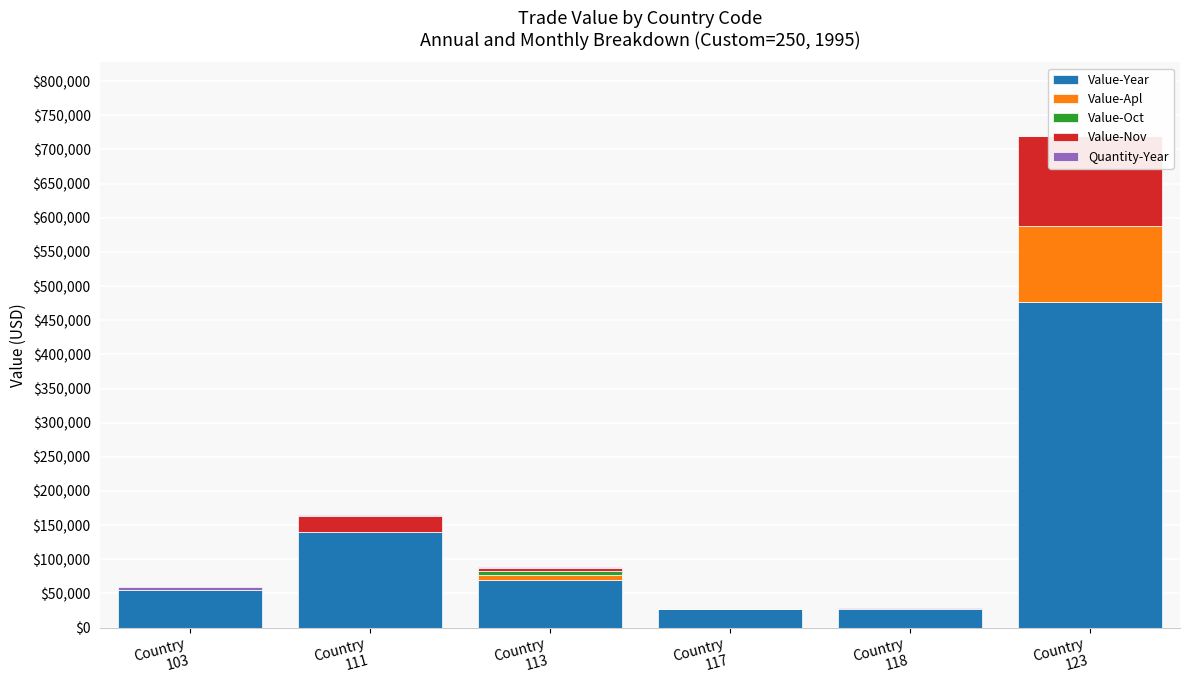

Which series has the largest total across all categories?

Value-Year